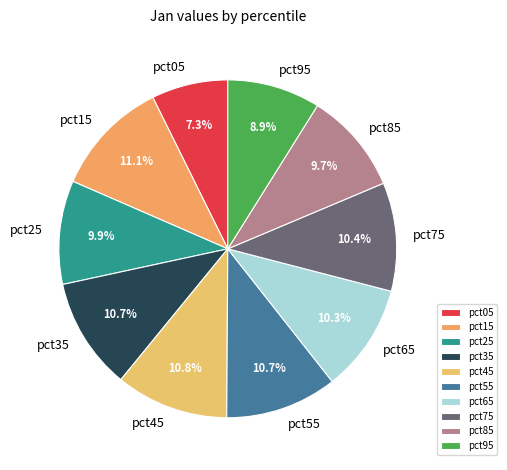

Is pct35 the majority of the pie?

No